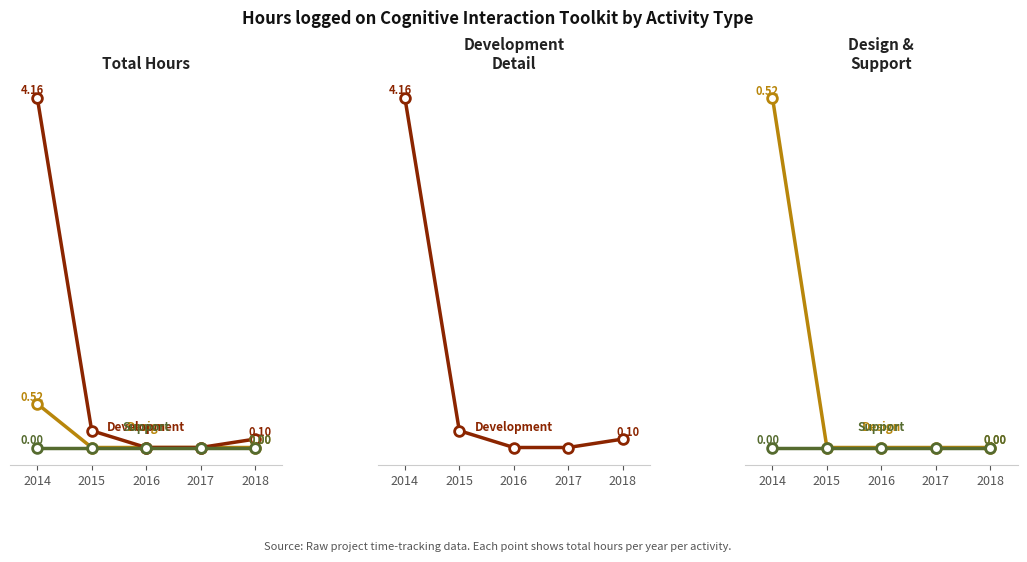

True or false: Support and Design intersect in this chart.

False